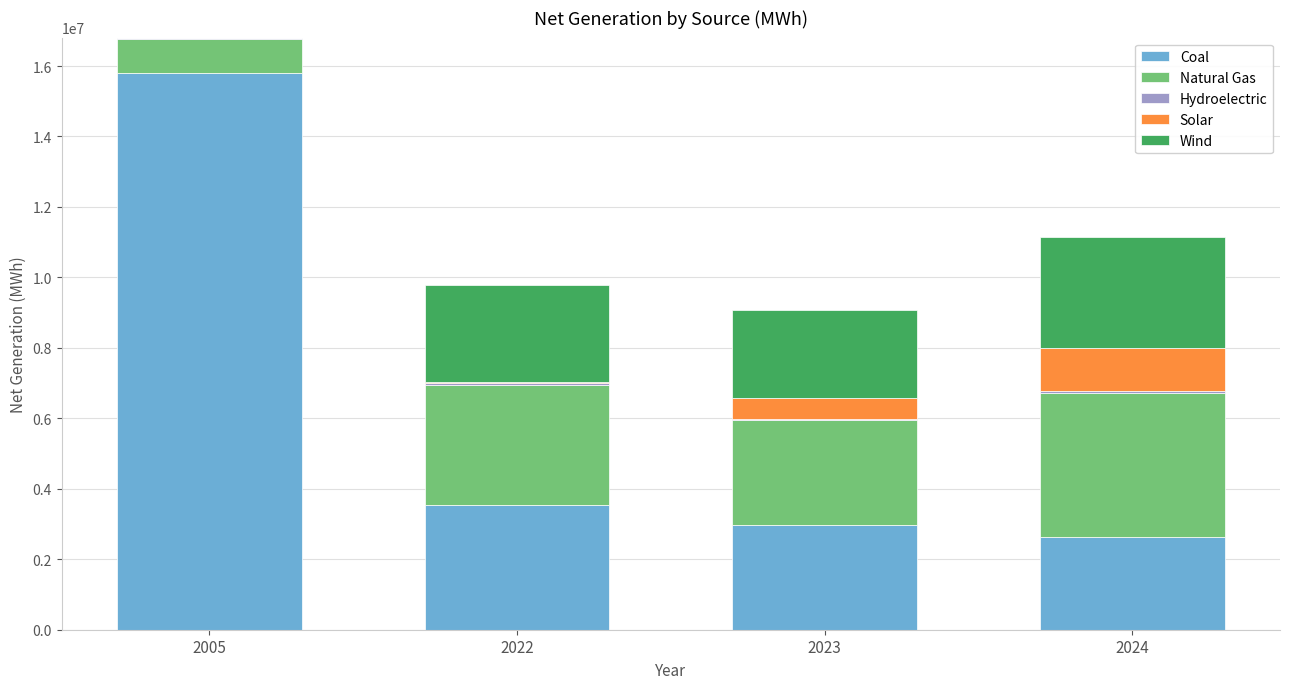

At which category is the sum across all series the highest?

2005